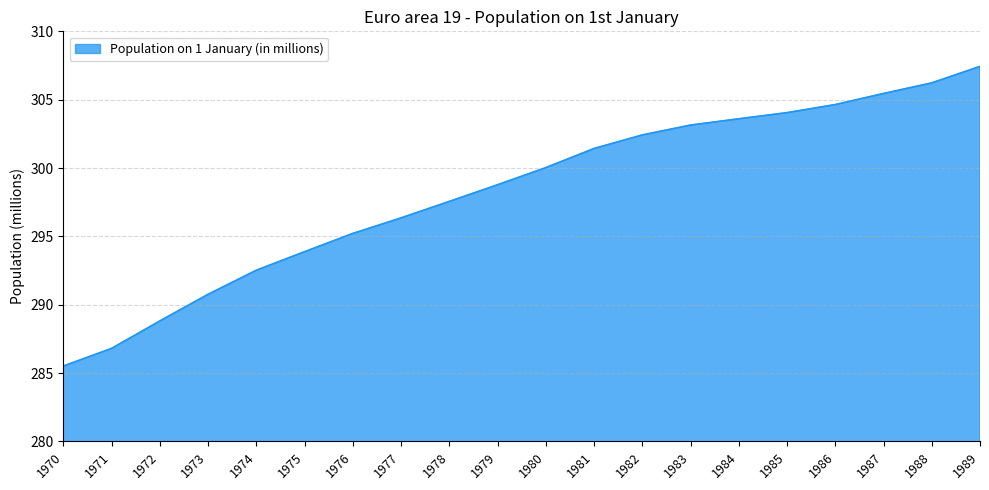

What is the change in value from 1979 to 1984?

+4.8